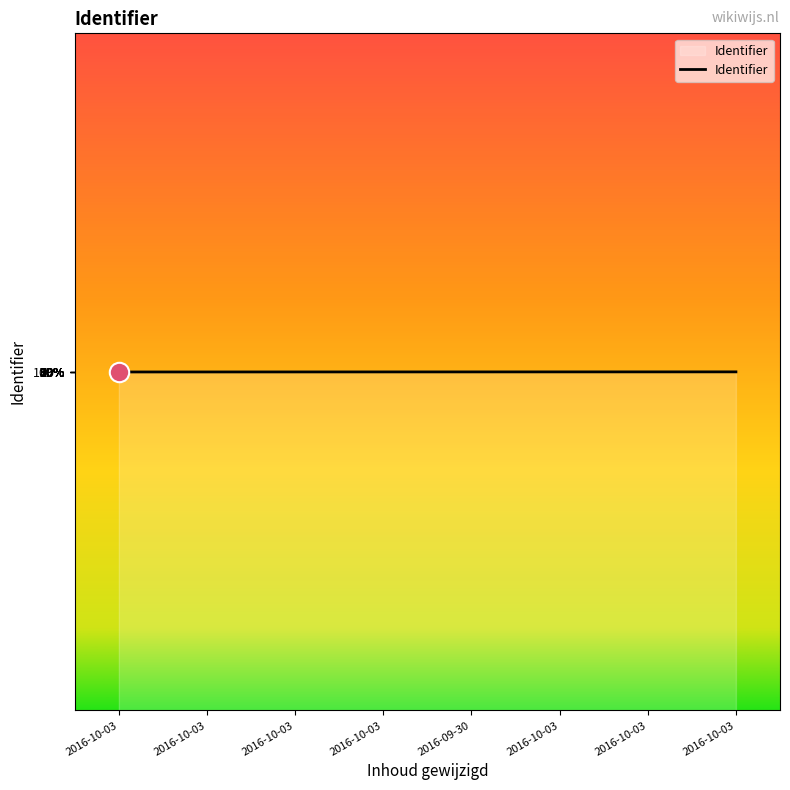

How many values are between 2385167 and 2385175?

5